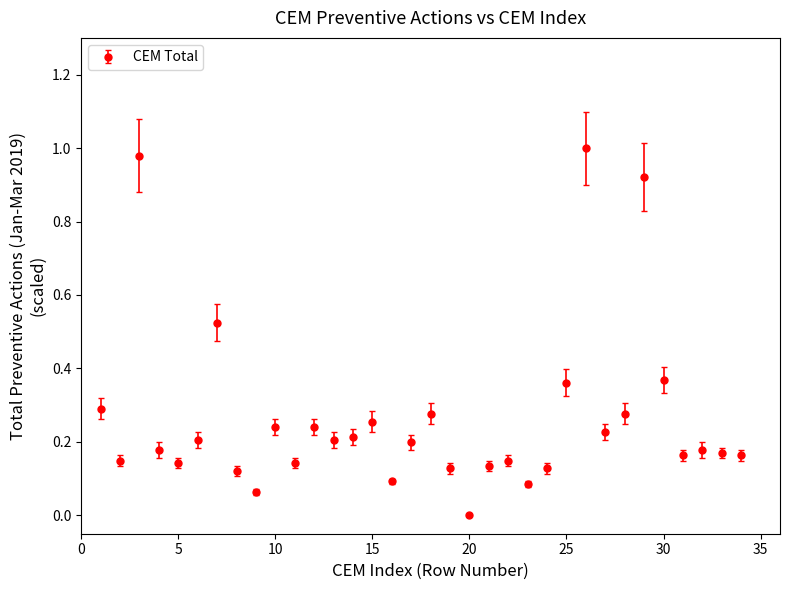

True or false: there are more than 1 points higher than both neighbors.

True